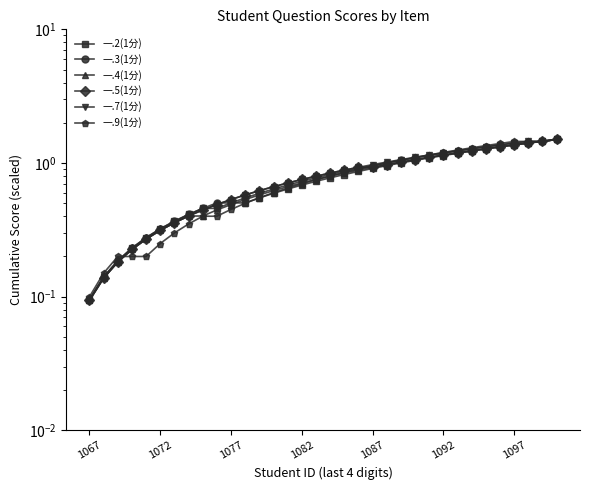

What is the total value across all series at 1082?

4.3